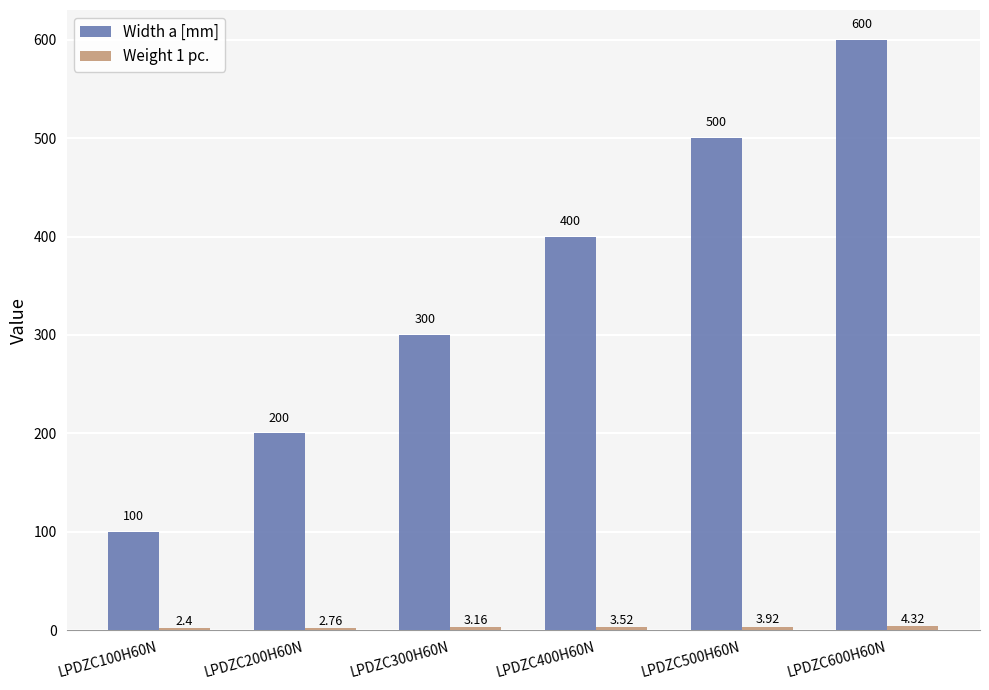

What is the difference between the maximum and minimum values in the Width a [mm] series?

500.0